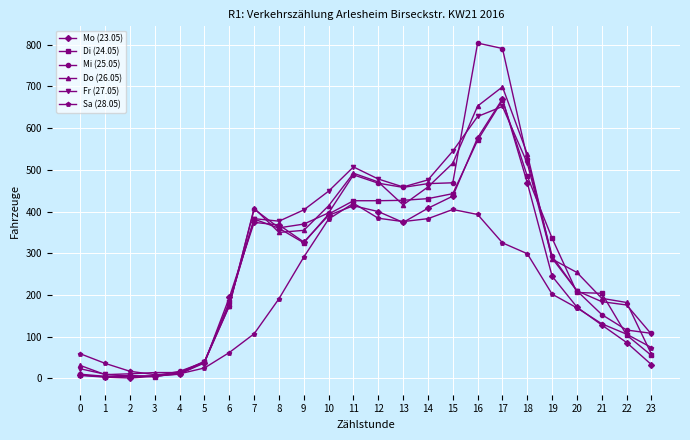

What is the difference between the maximum and minimum values in the Mi (25.05) series?

800